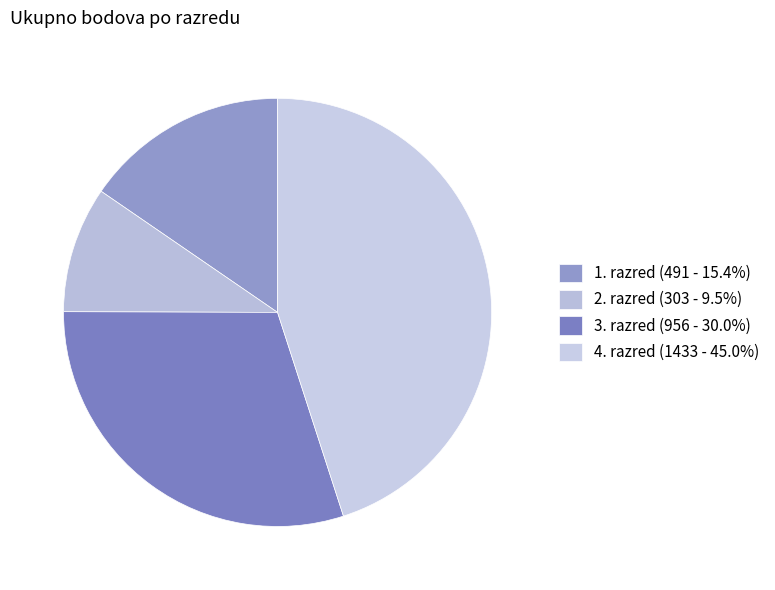

Rank the categories by value from lowest to highest.

2. razred, 1. razred, 3. razred, 4. razred